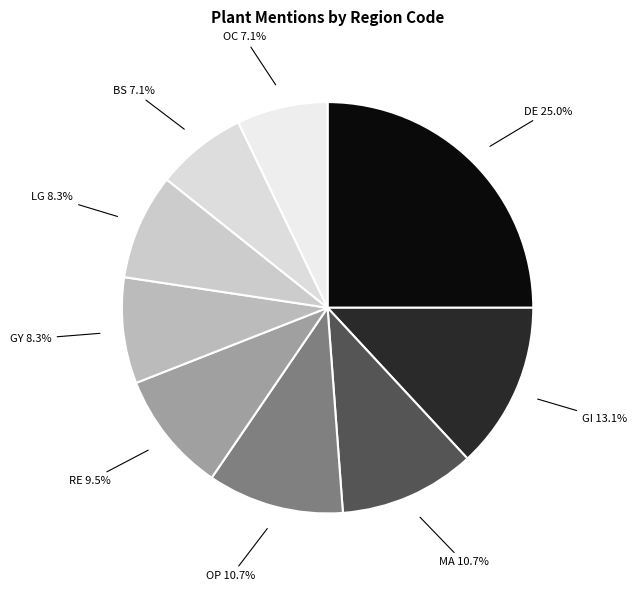

How many segments does this pie chart have?

9